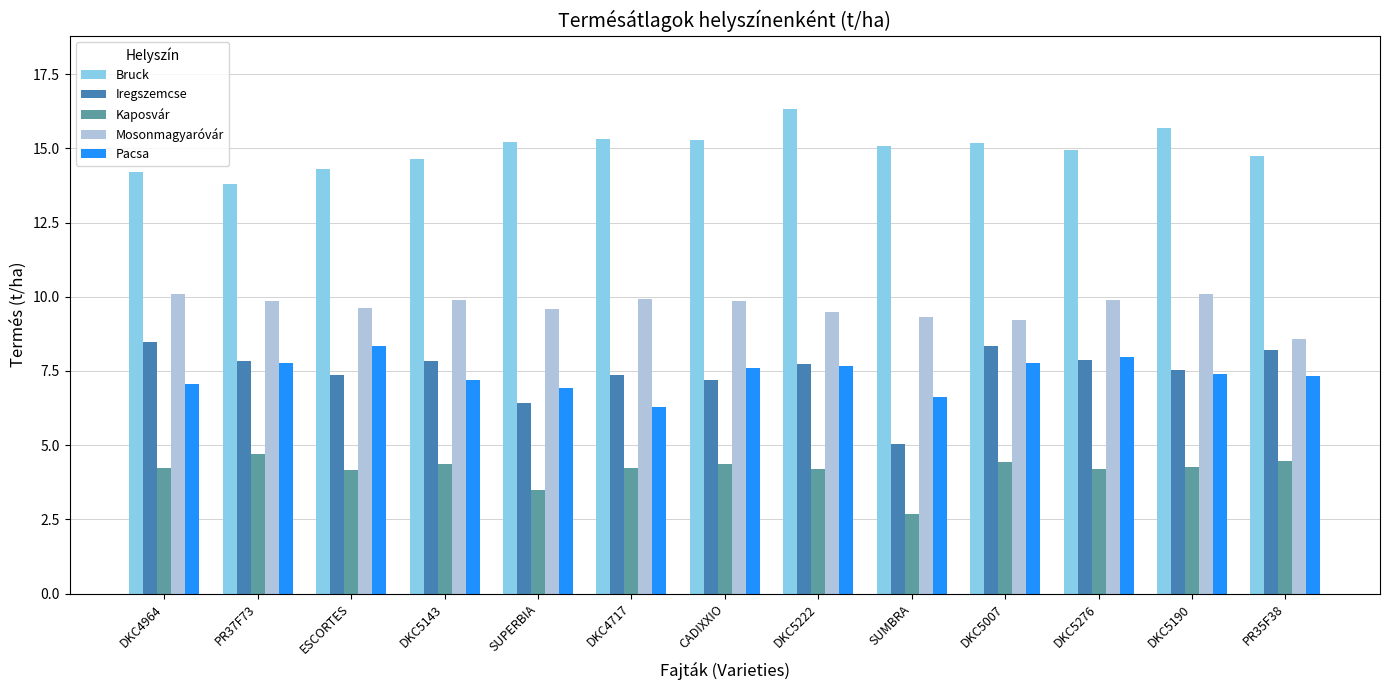

What is the difference between the maximum and minimum values in the Iregszemcse series?

3.4